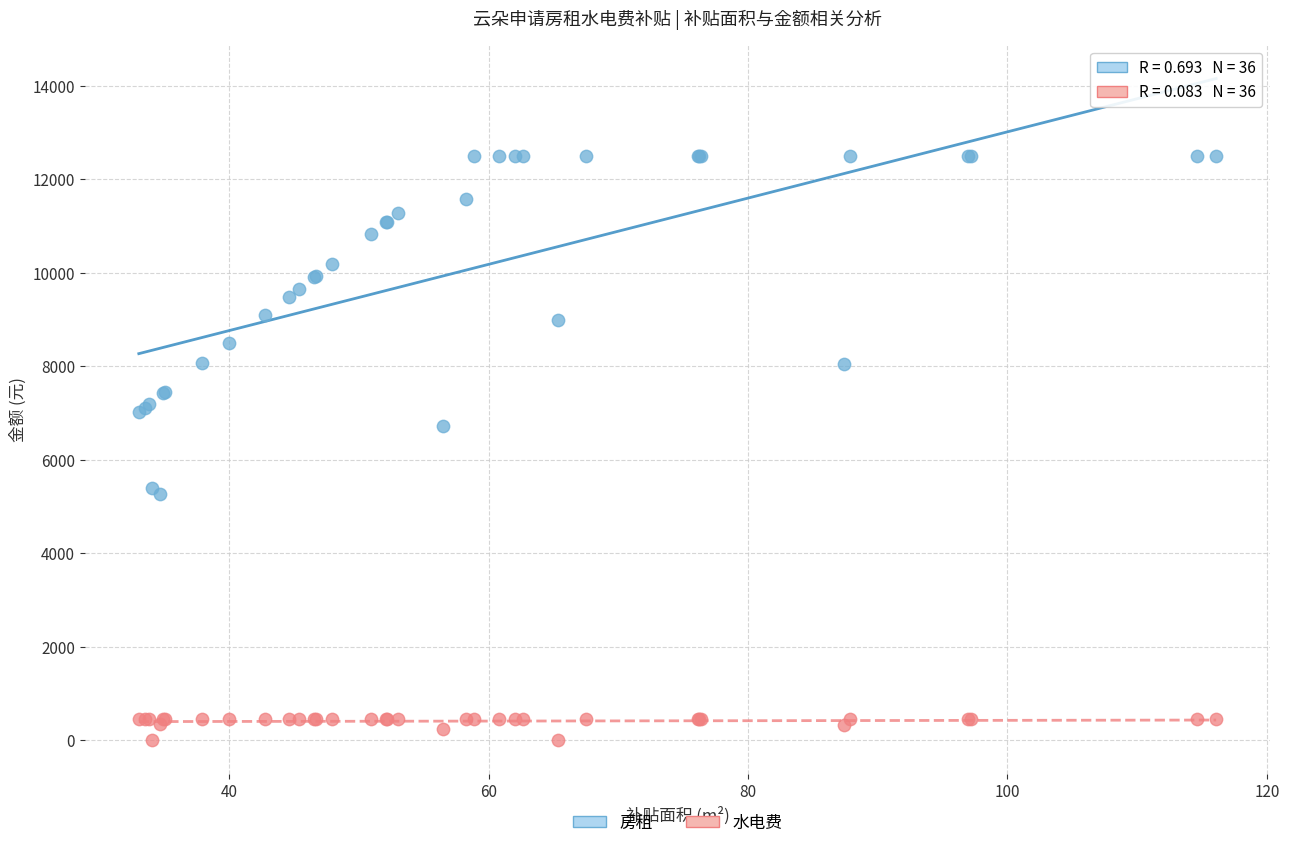

Which series has the largest Y range (max minus min)?

房租